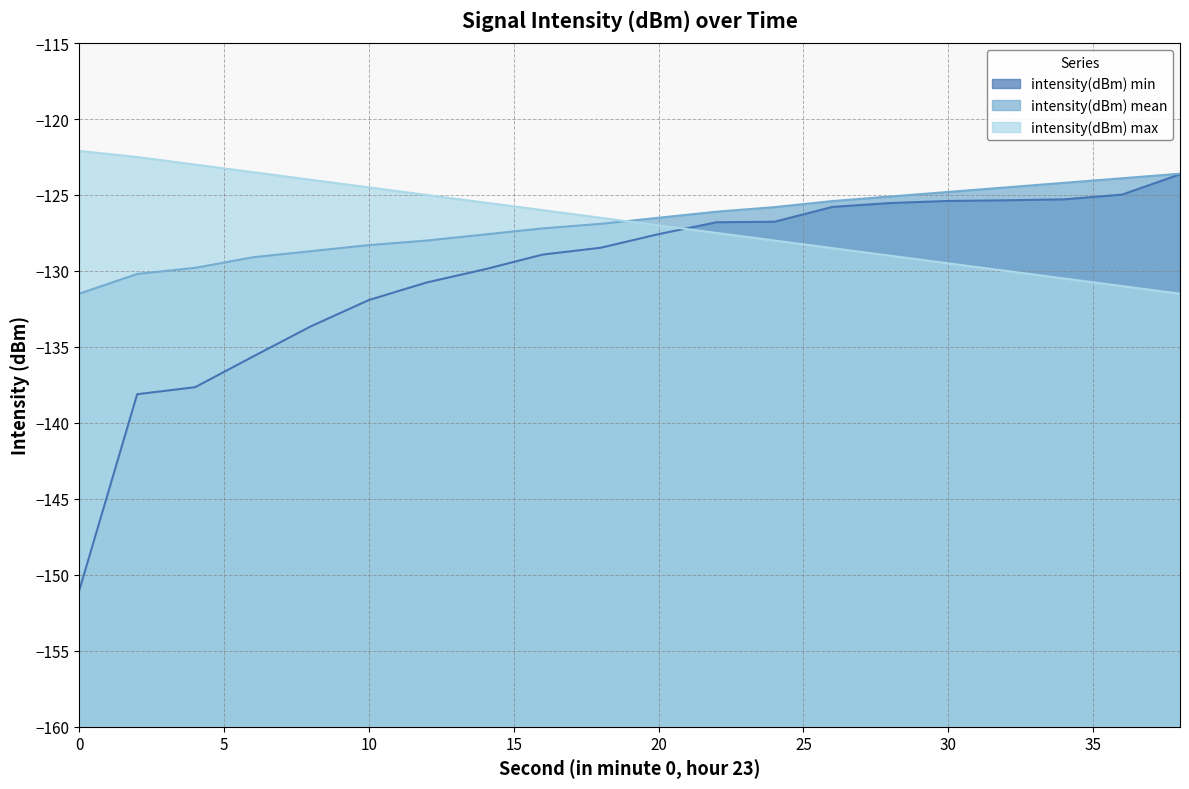

What is the difference between the maximum and second lowest values in the intensity(dBm) max series?

8.9